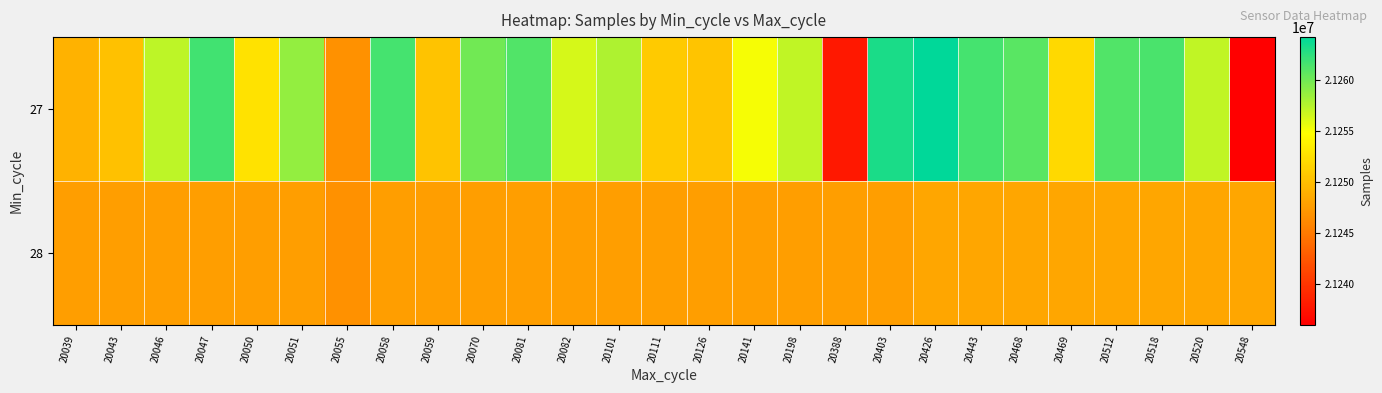

What is the spread (max minus min) of values at 20111?

3240